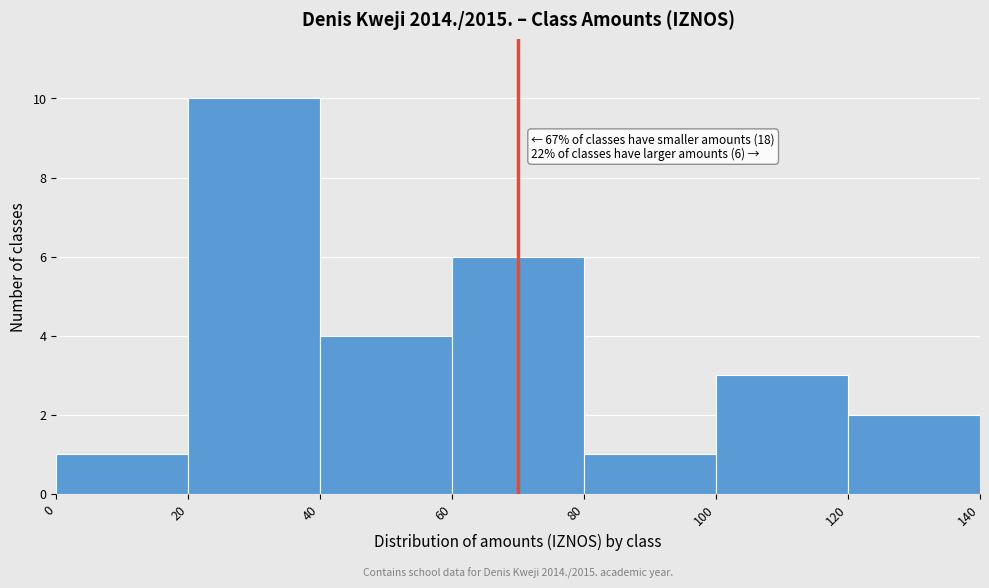

Which range on the x-axis has the tallest bar?

20 to 40